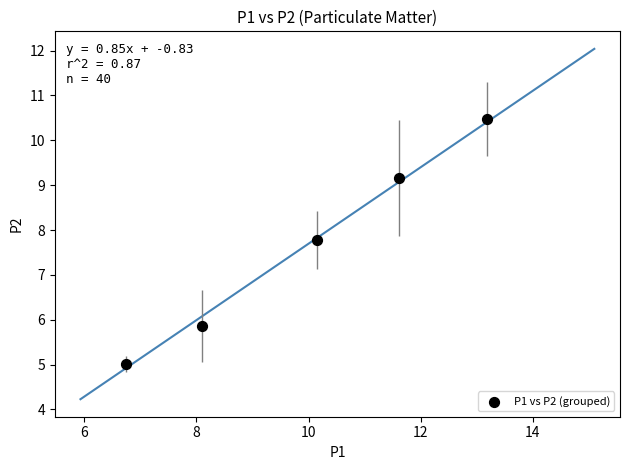

What Y value in the scatter plot is closest to 7?

7.8